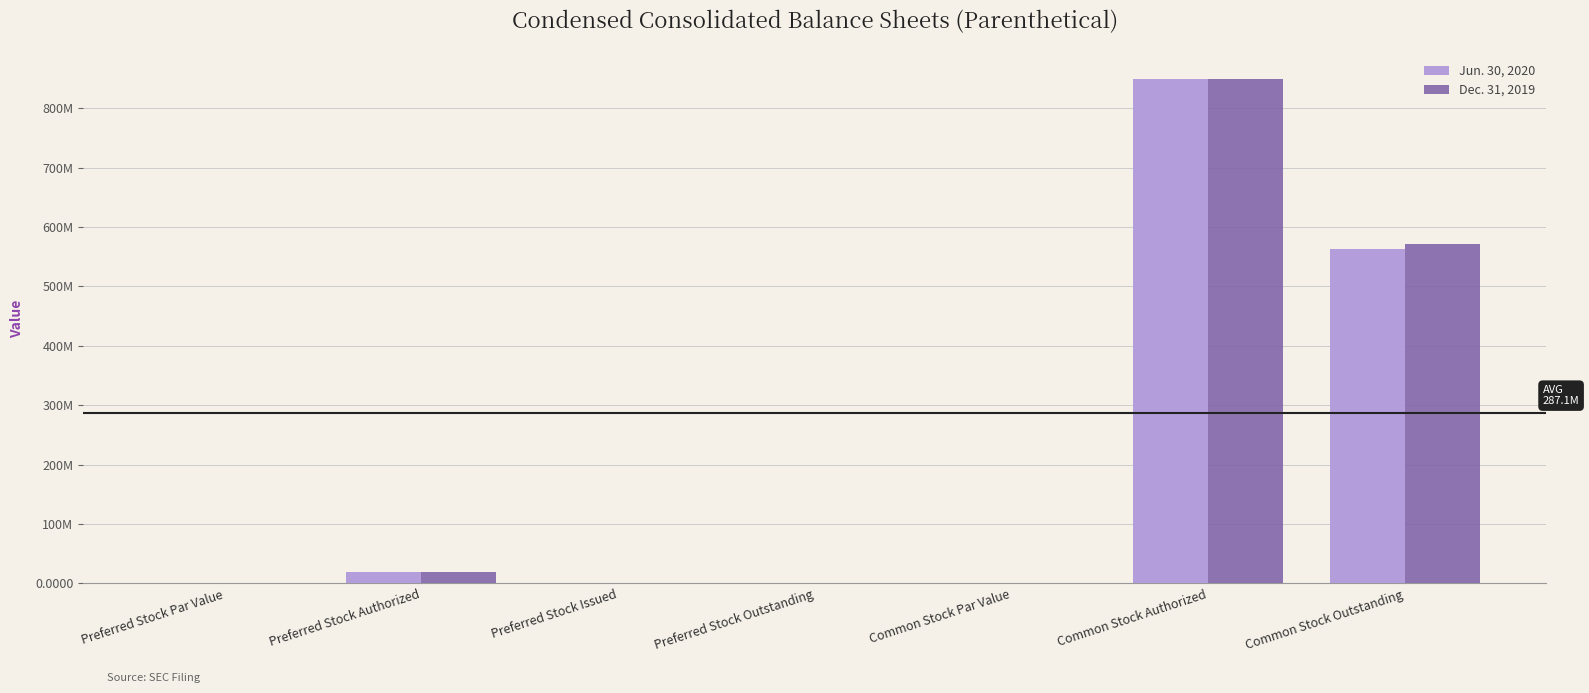

Where does the Dec. 31, 2019 series first go above 1000000?

Preferred Stock Authorized